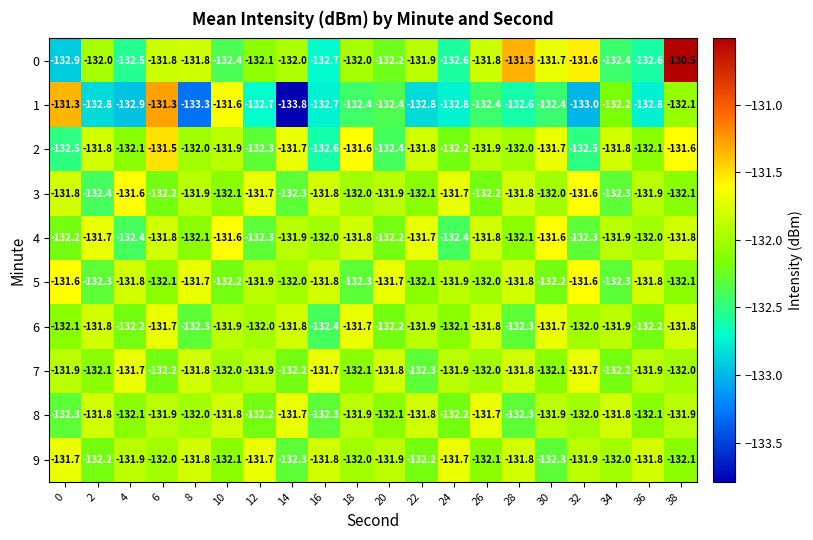

What is the smallest value displayed?

-133.8